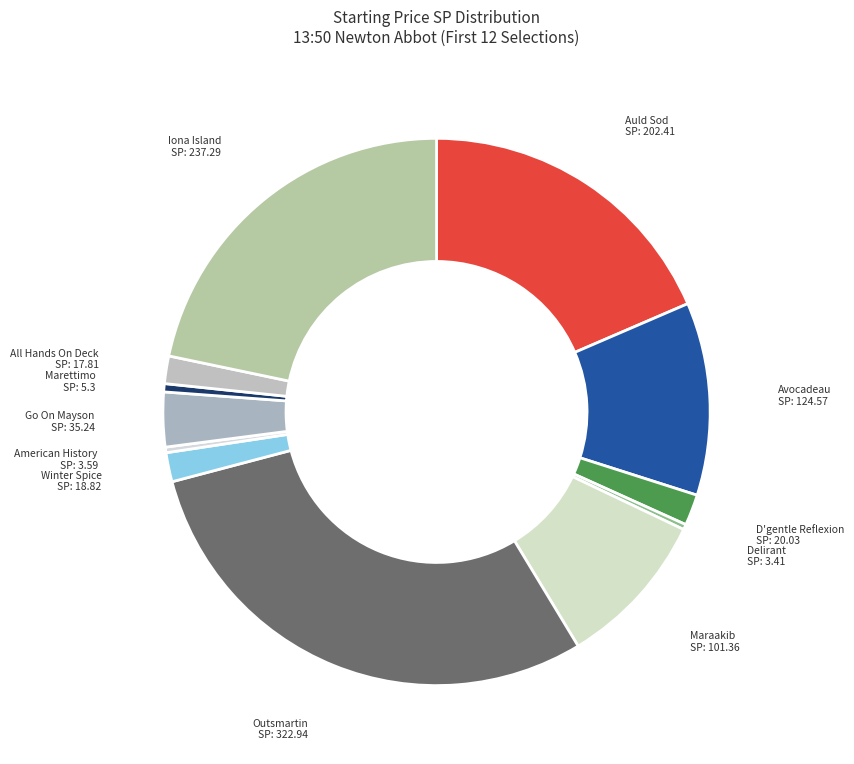

Which category has the biggest portion of the pie?

Outsmartin